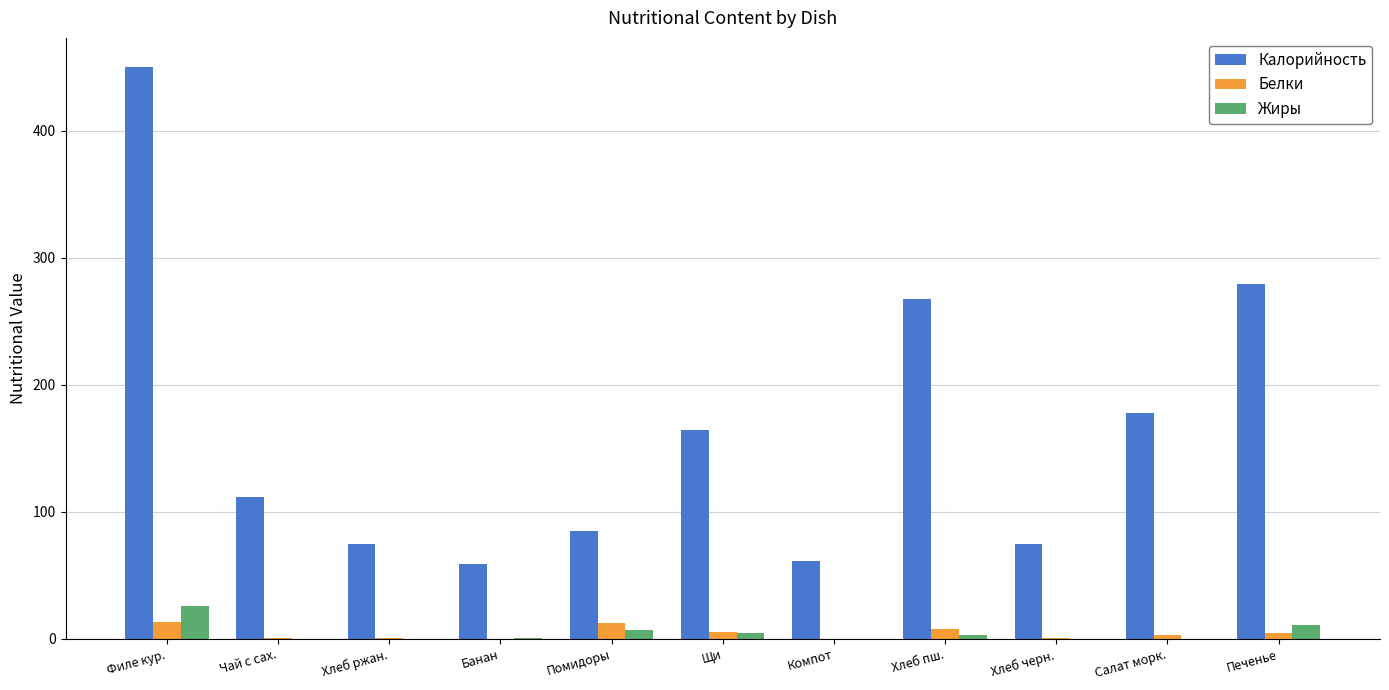

The value of Жиры at Чай с сах. is 0.0. True or false?

True